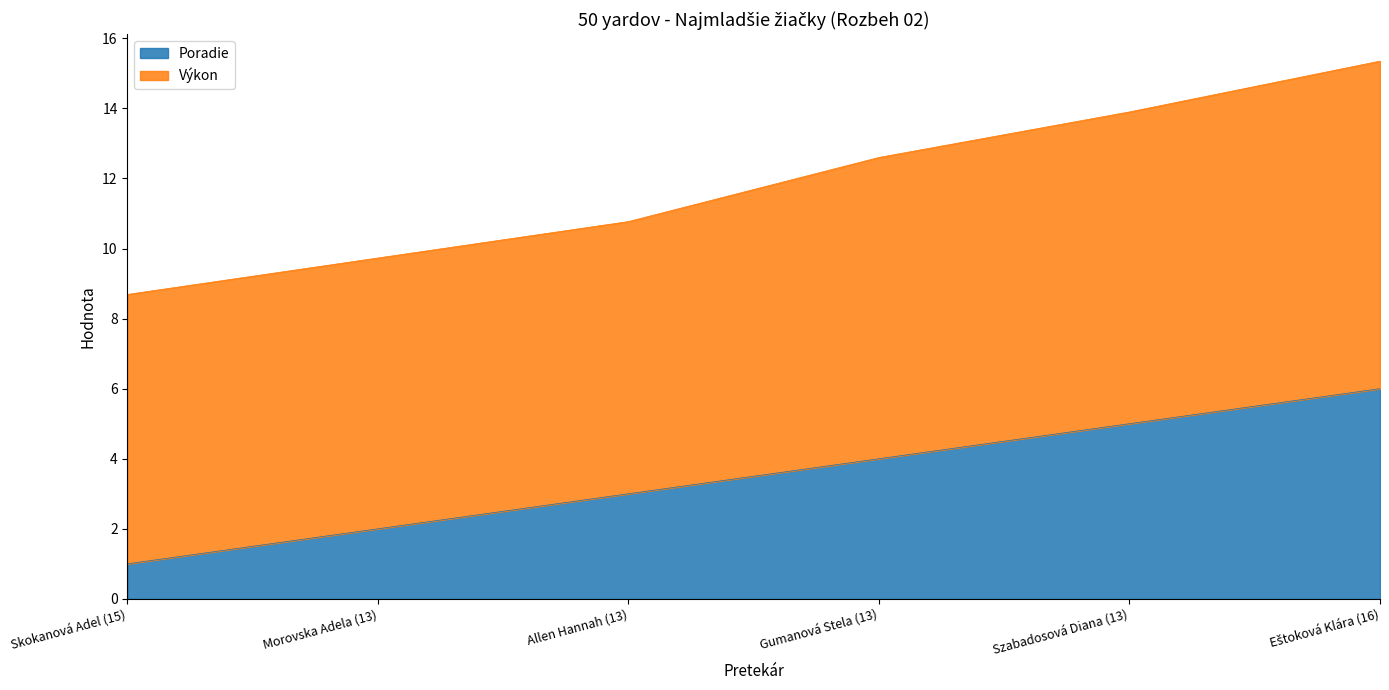

What is the difference between the second highest and minimum values in the Poradie series?

4.0